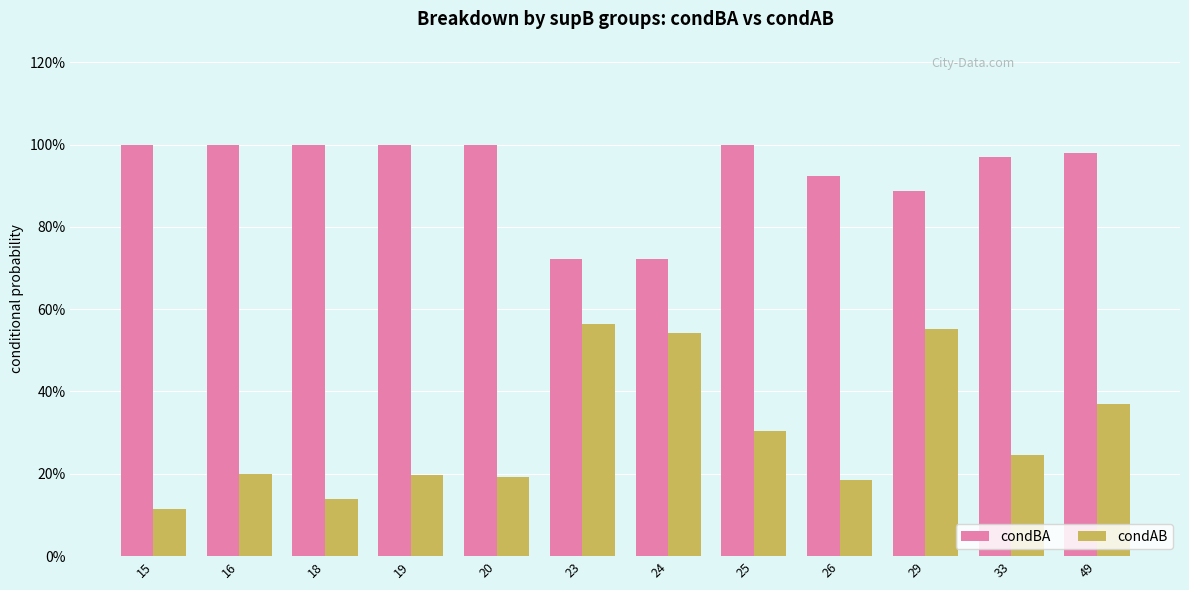

Reading left to right, transcribe all the data shown in this chart.

condBA: 15=1.0	16=1.0	18=1.0	19=1.0	20=1.0	23=0.7	24=0.7	25=1.0	26=0.9	29=0.9	33=1.0	49=1.0
condAB: 15=0.1	16=0.2	18=0.1	19=0.2	20=0.2	23=0.6	24=0.5	25=0.3	26=0.2	29=0.6	33=0.2	49=0.4